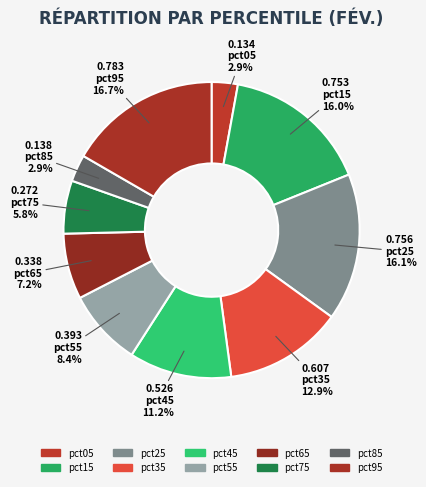

To the nearest percent, what is the difference between the largest and smallest slice percentages?

14%